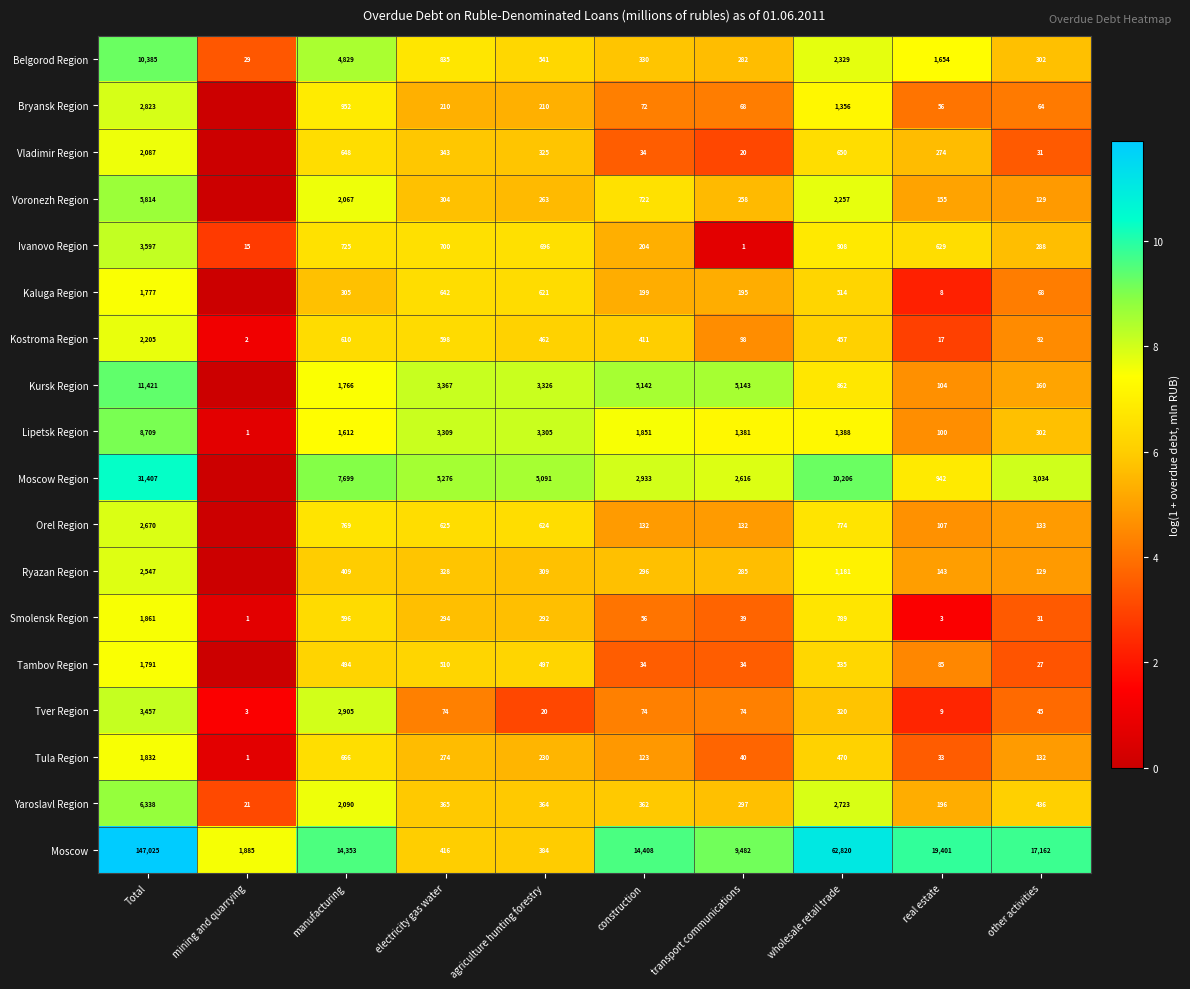

Is it true that Moscow equals 13270 at real estate?

False